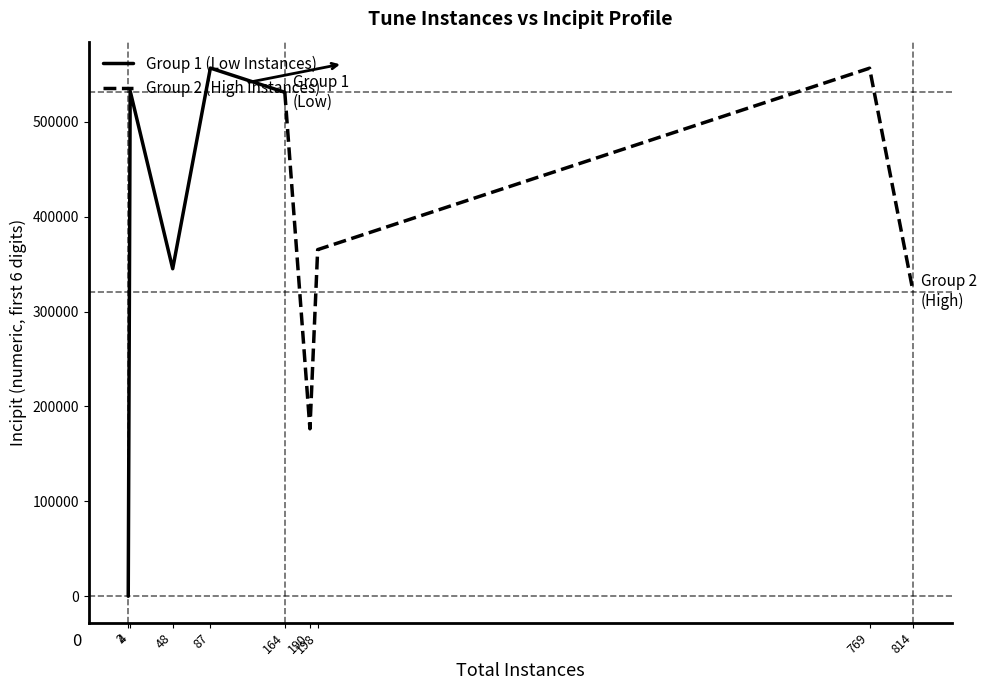

At how many categories does at least one series exceed 437988?

4